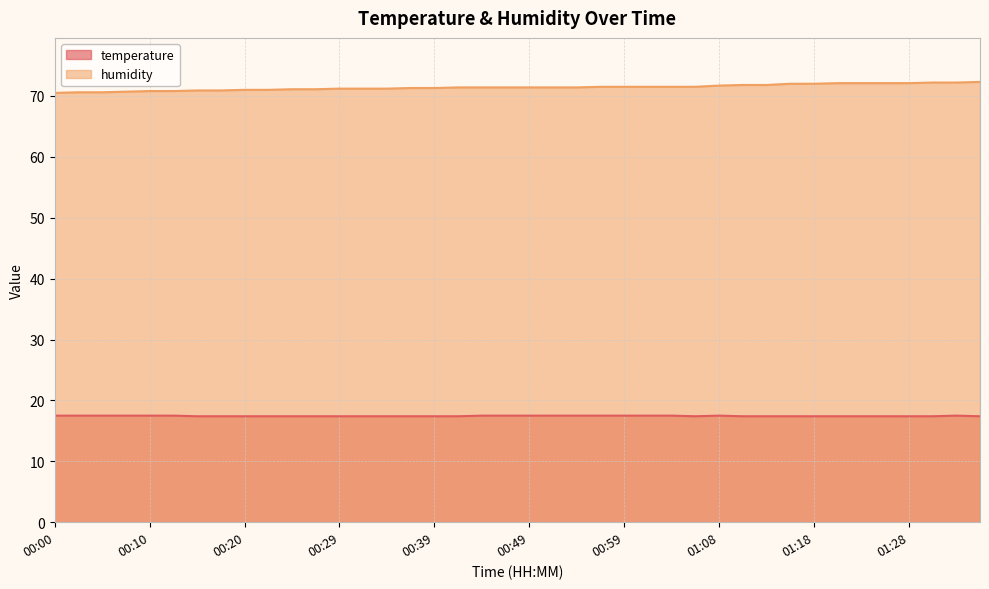

At which label does temperature reach its peak?

00:00